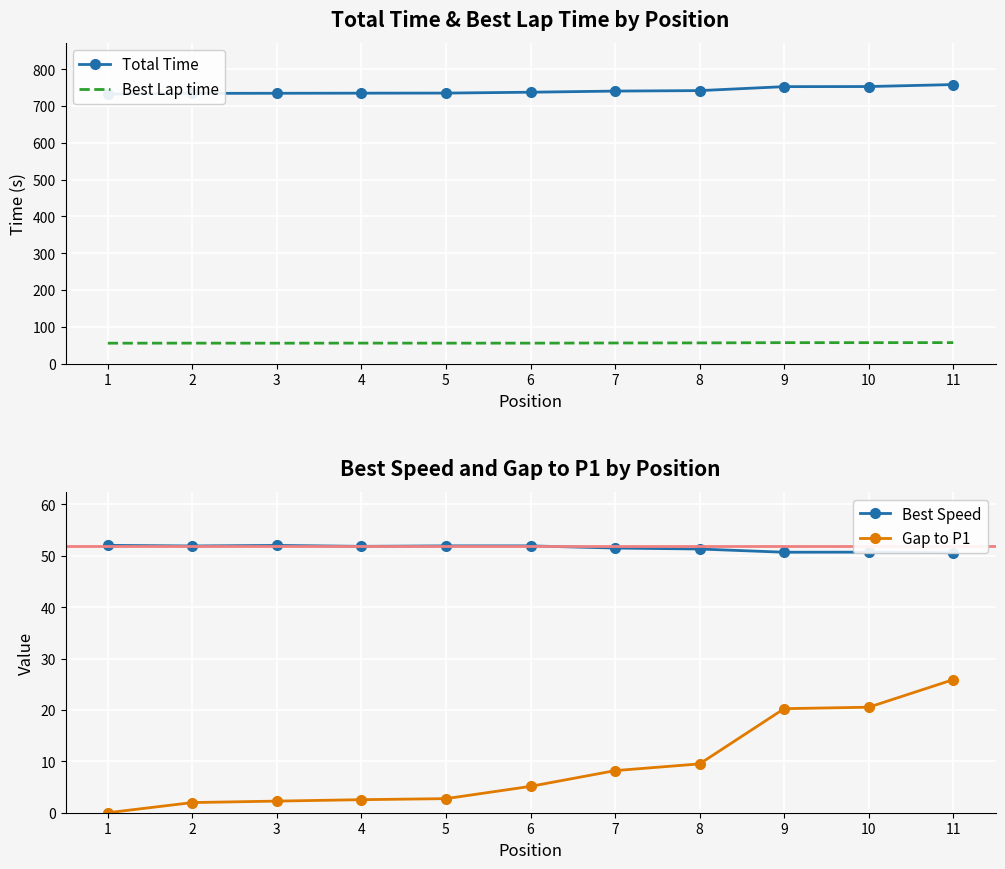

What is the value of the Total Time point at the 7th from the left?

740.6